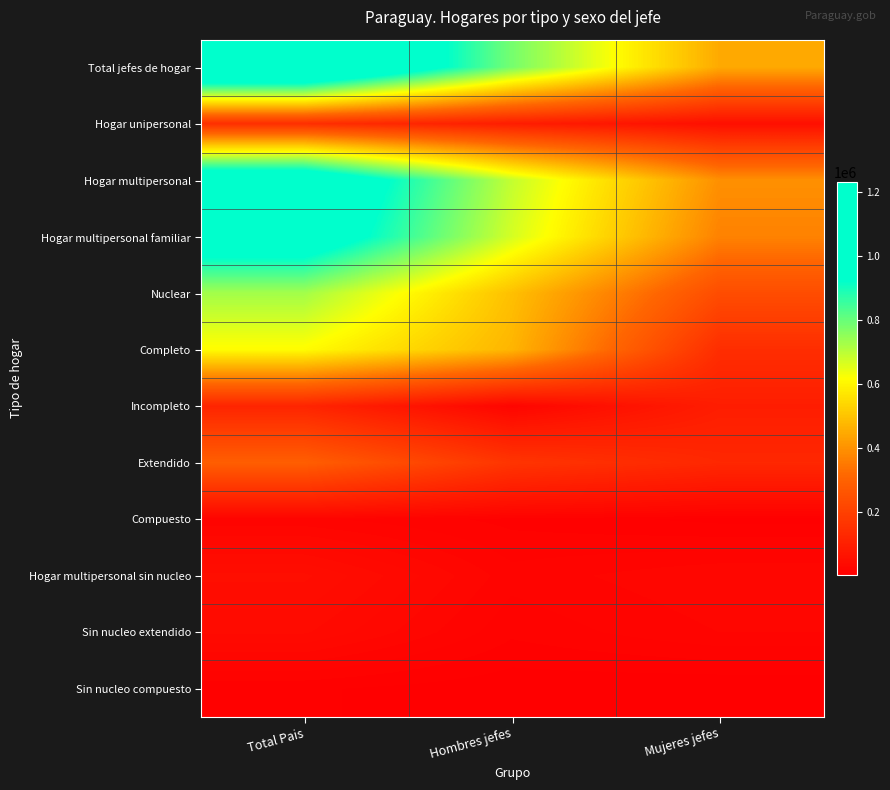

What is the maximum value shown in the chart?

1232617